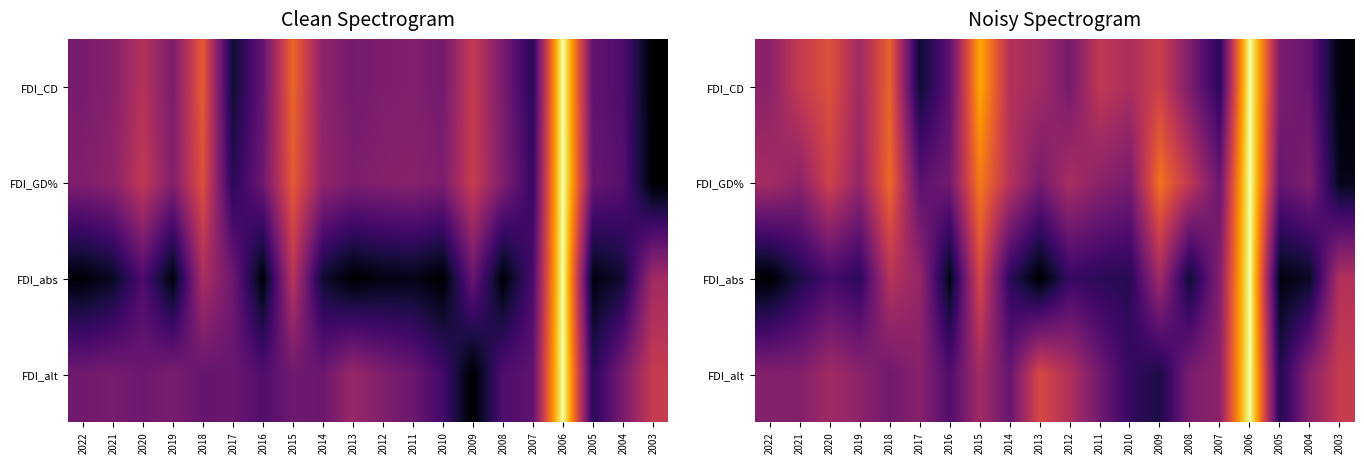

Between 2007 and 2014, which is larger?

2014